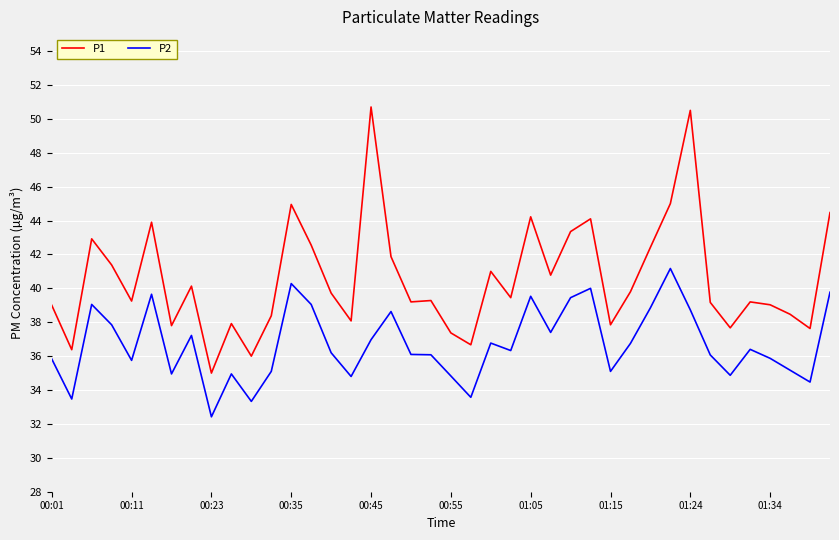

True or false: P2 and P1 cross at least once.

False